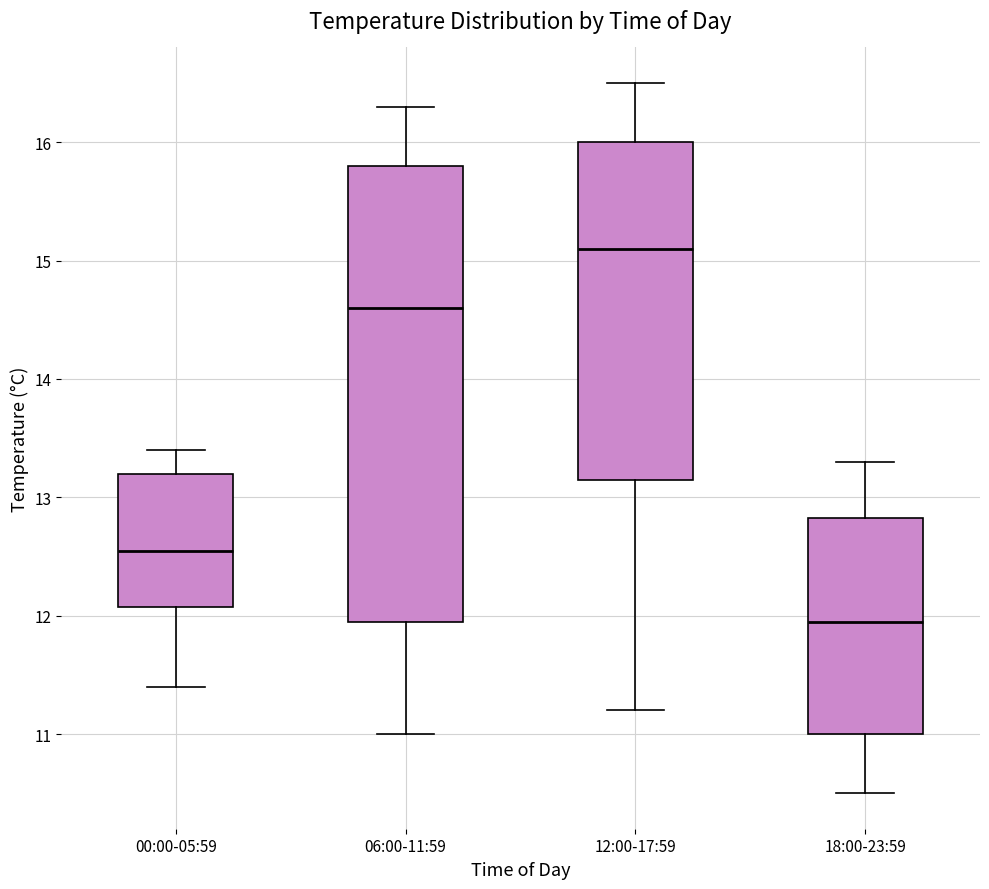

Reading left to right, read every box against the y-axis: the position of its median line, the range the box covers, and the ends of its whiskers. The values are not printed on the chart, so give them approximately, as read against the axis.

00:00-05:59: median 12.6, box 12.1 to 13.2, whiskers 11.4 to 13.4
06:00-11:59: median 14.6, box 12.0 to 15.8, whiskers 11.0 to 16.3
12:00-17:59: median 15.1, box 13.2 to 16.0, whiskers 11.2 to 16.5
18:00-23:59: median 12.0, box 11.0 to 12.8, whiskers 10.5 to 13.3